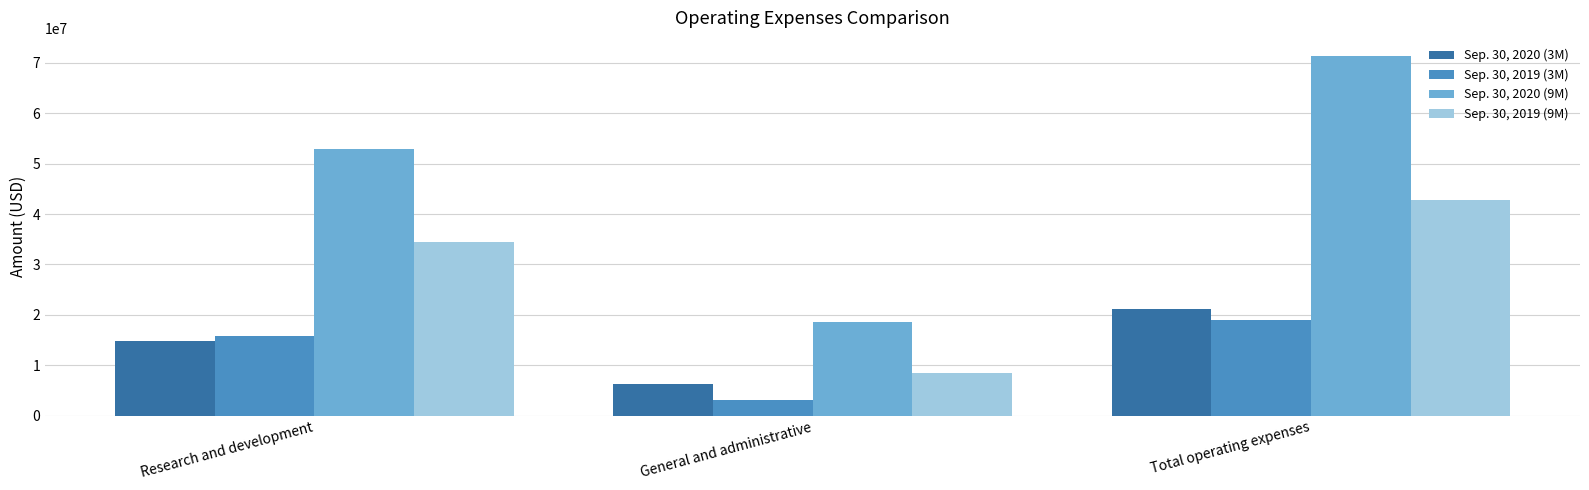

What is the label of the 3rd bar from the left?

Total operating expenses